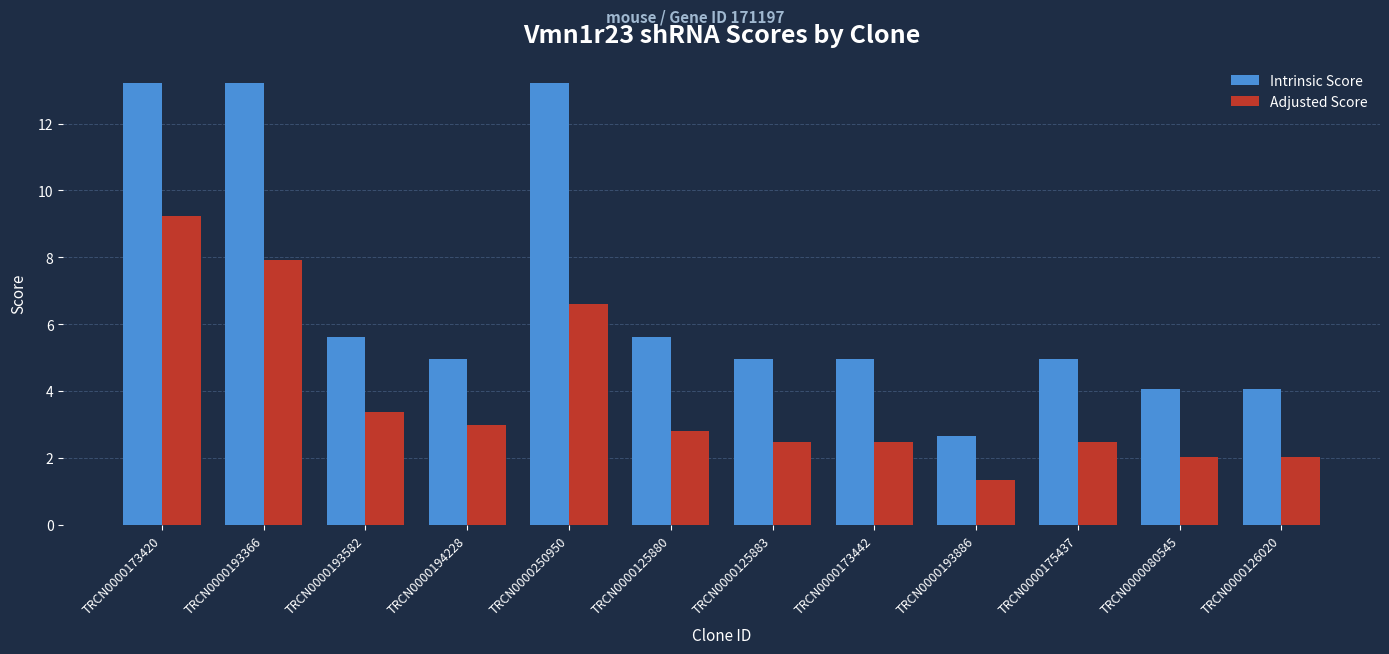

Rank the series by their average value, from lowest to highest.

Adjusted Score, Intrinsic Score